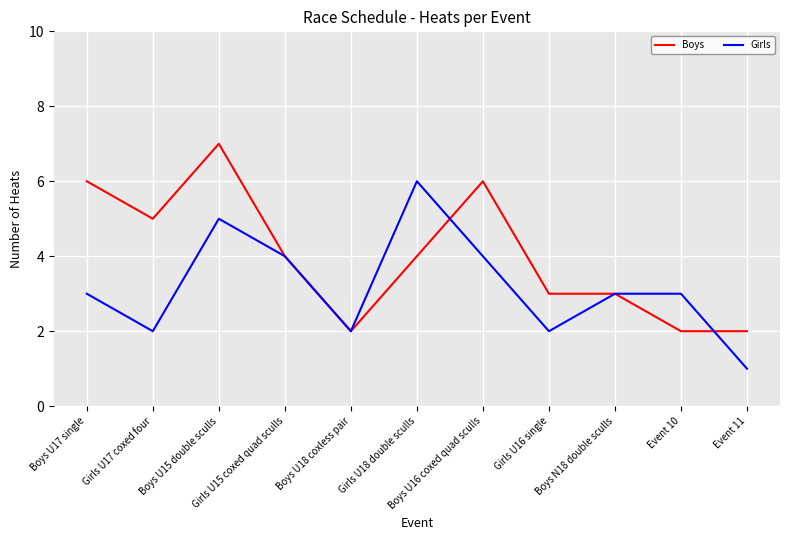

At which category does Girls reach its first local valley?

Girls U17 coxed four